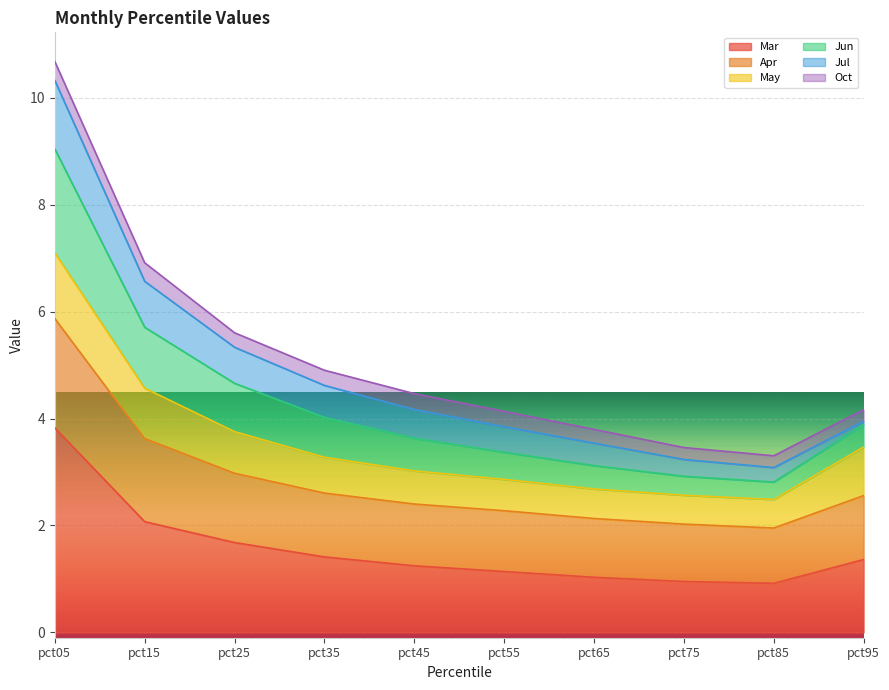

Which category has the highest value in the Mar series?

pct05